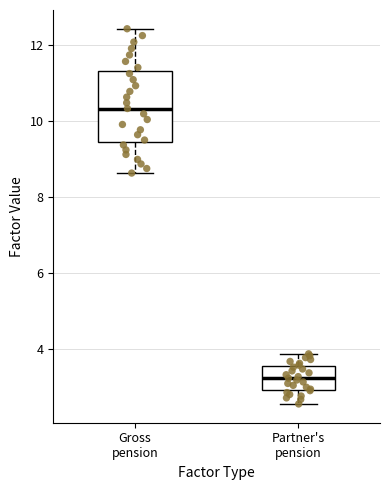

Which box has the lowest median line?

Partner's pension